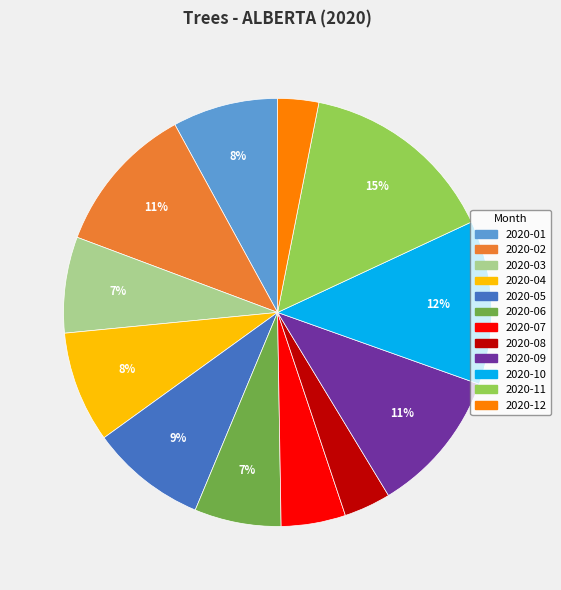

Is it true that 2020-01 is 8% of the pie?

True